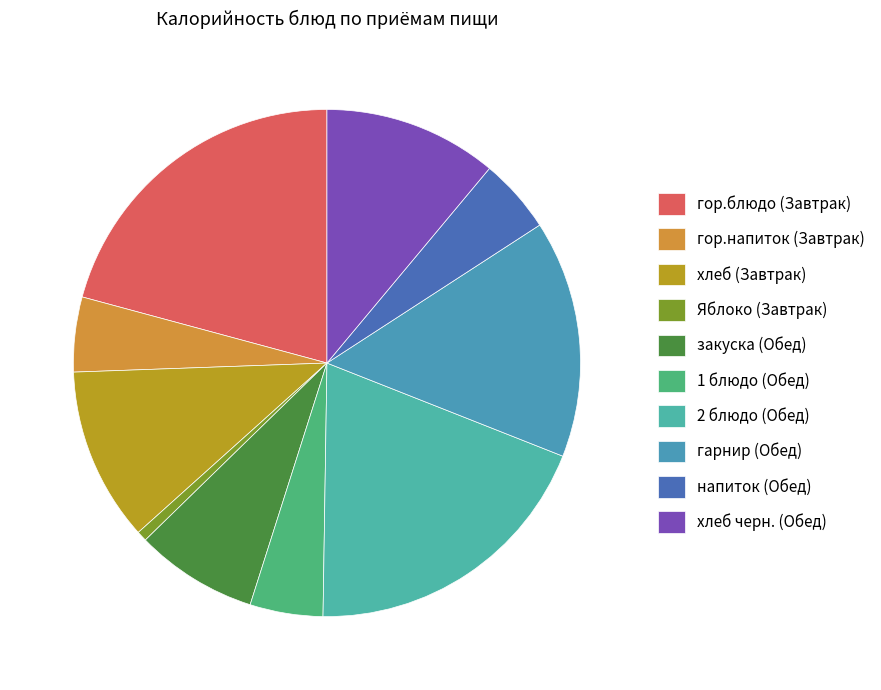

The 1 блюдо (Обед) slice represents 1% of the pie. True or false?

False